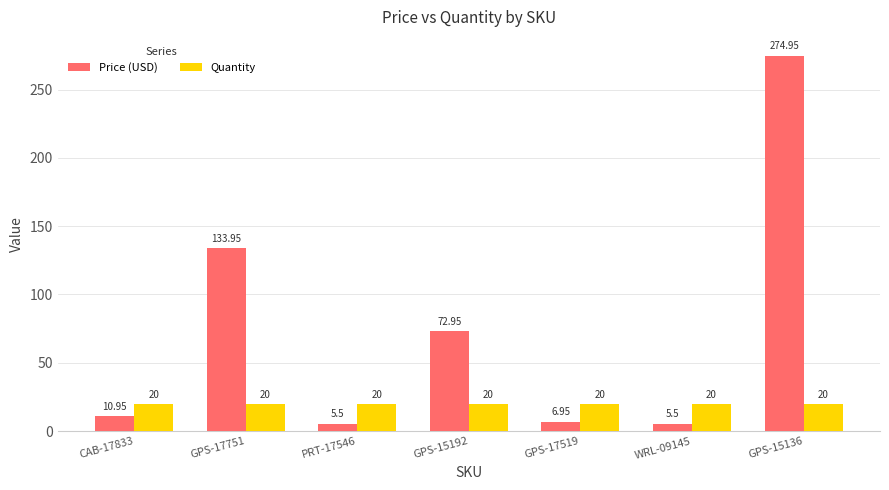

Which series has the largest total across all categories?

Price (USD)